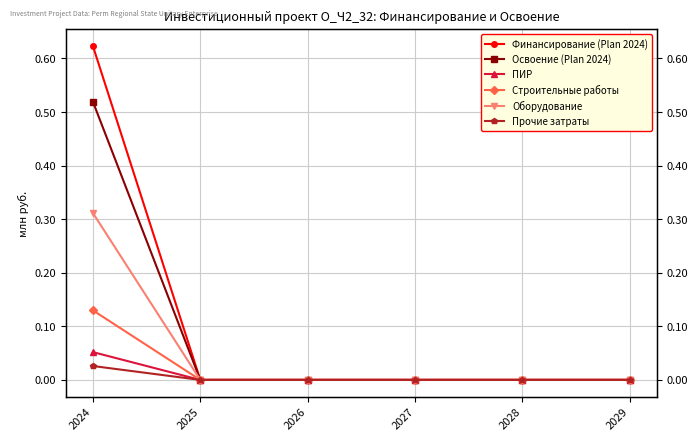

True or false: Строительные работы has a value of 0.0 at 2028.

True